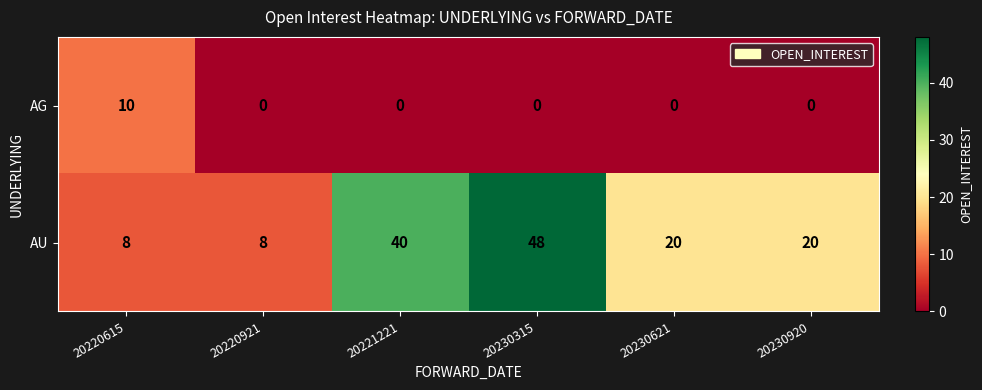

List the series in order of their peak value, highest first.

AU, AG